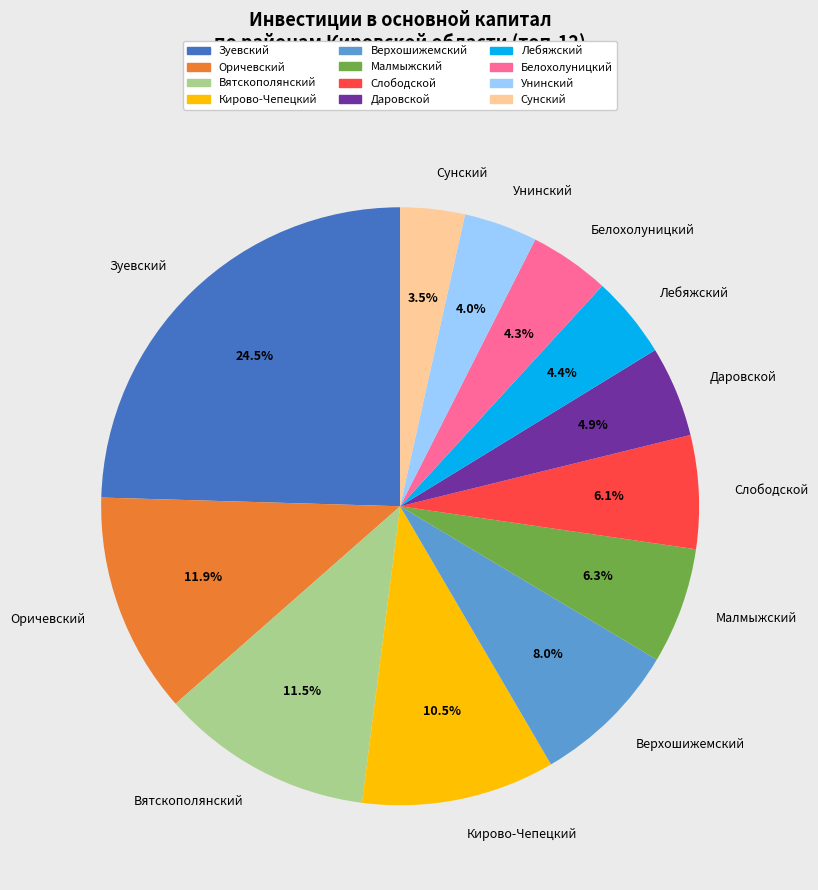

Between Белохолуницкий and Оричевский, which is larger?

Оричевский